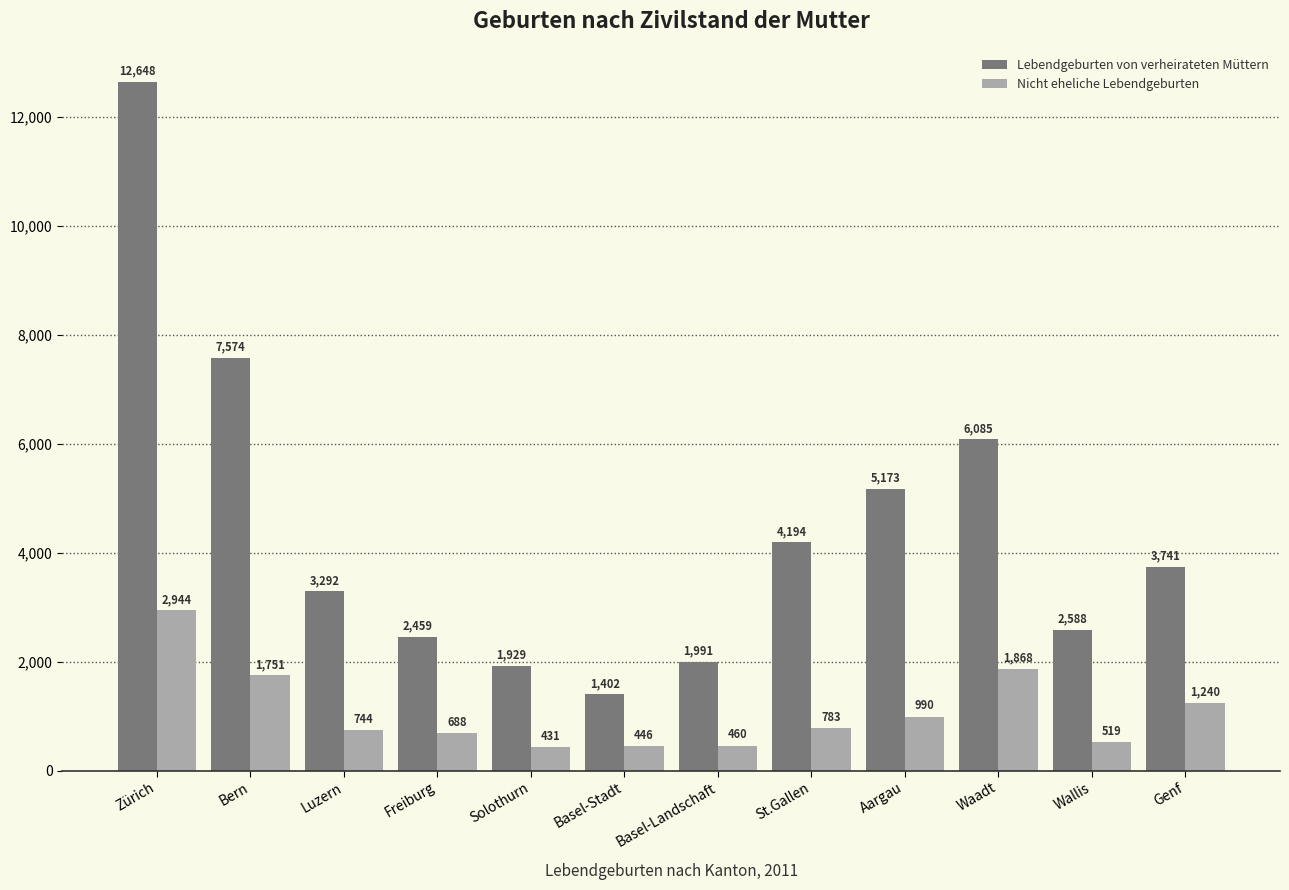

How many categories are shown in the chart?

12